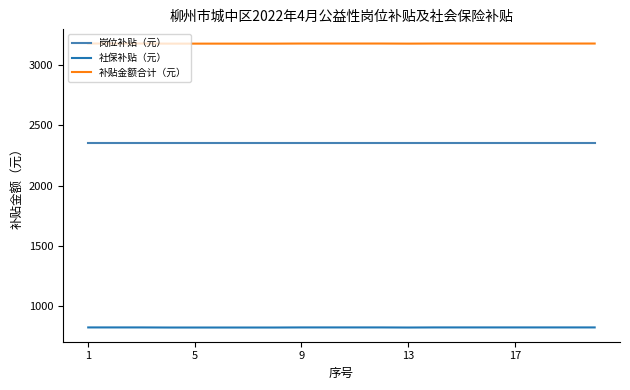

Which series has the largest total across all categories?

补贴金额合计（元）